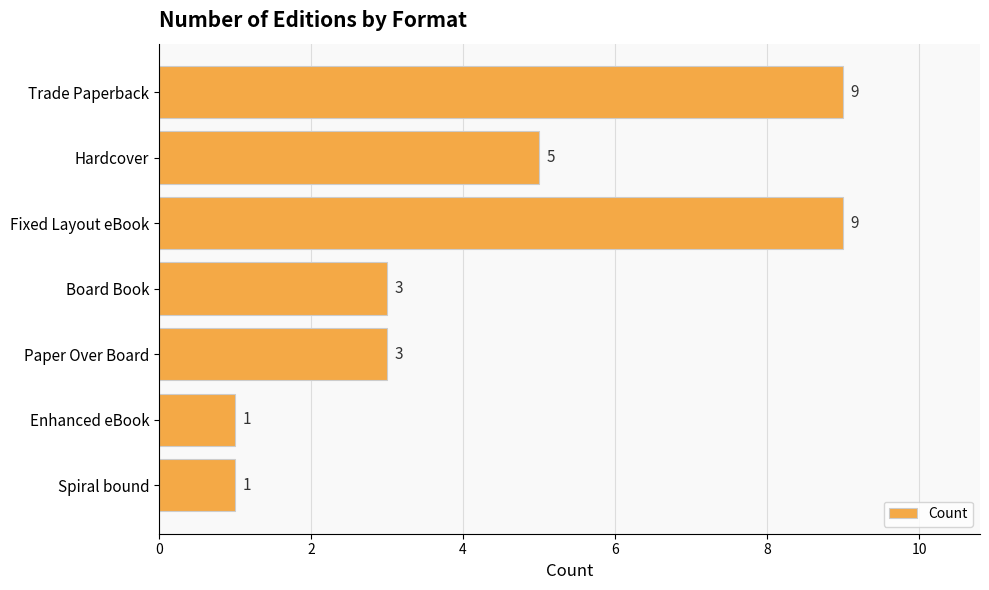

What is the difference between the second highest and minimum values?

8